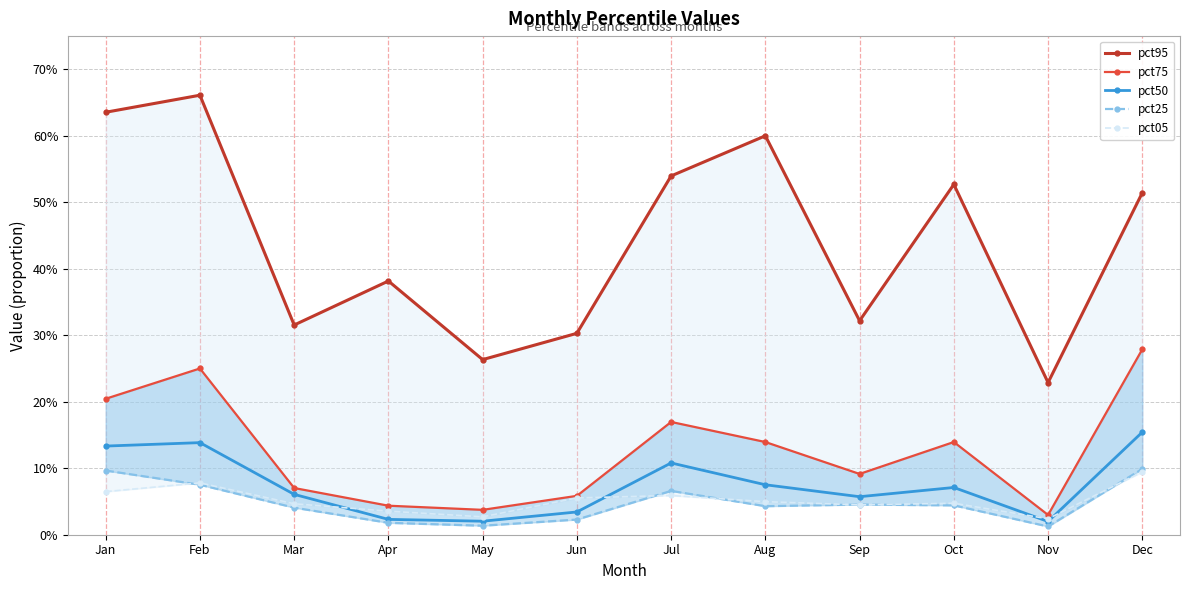

True or false: pct05 has a value of 0.0 at Oct.

True